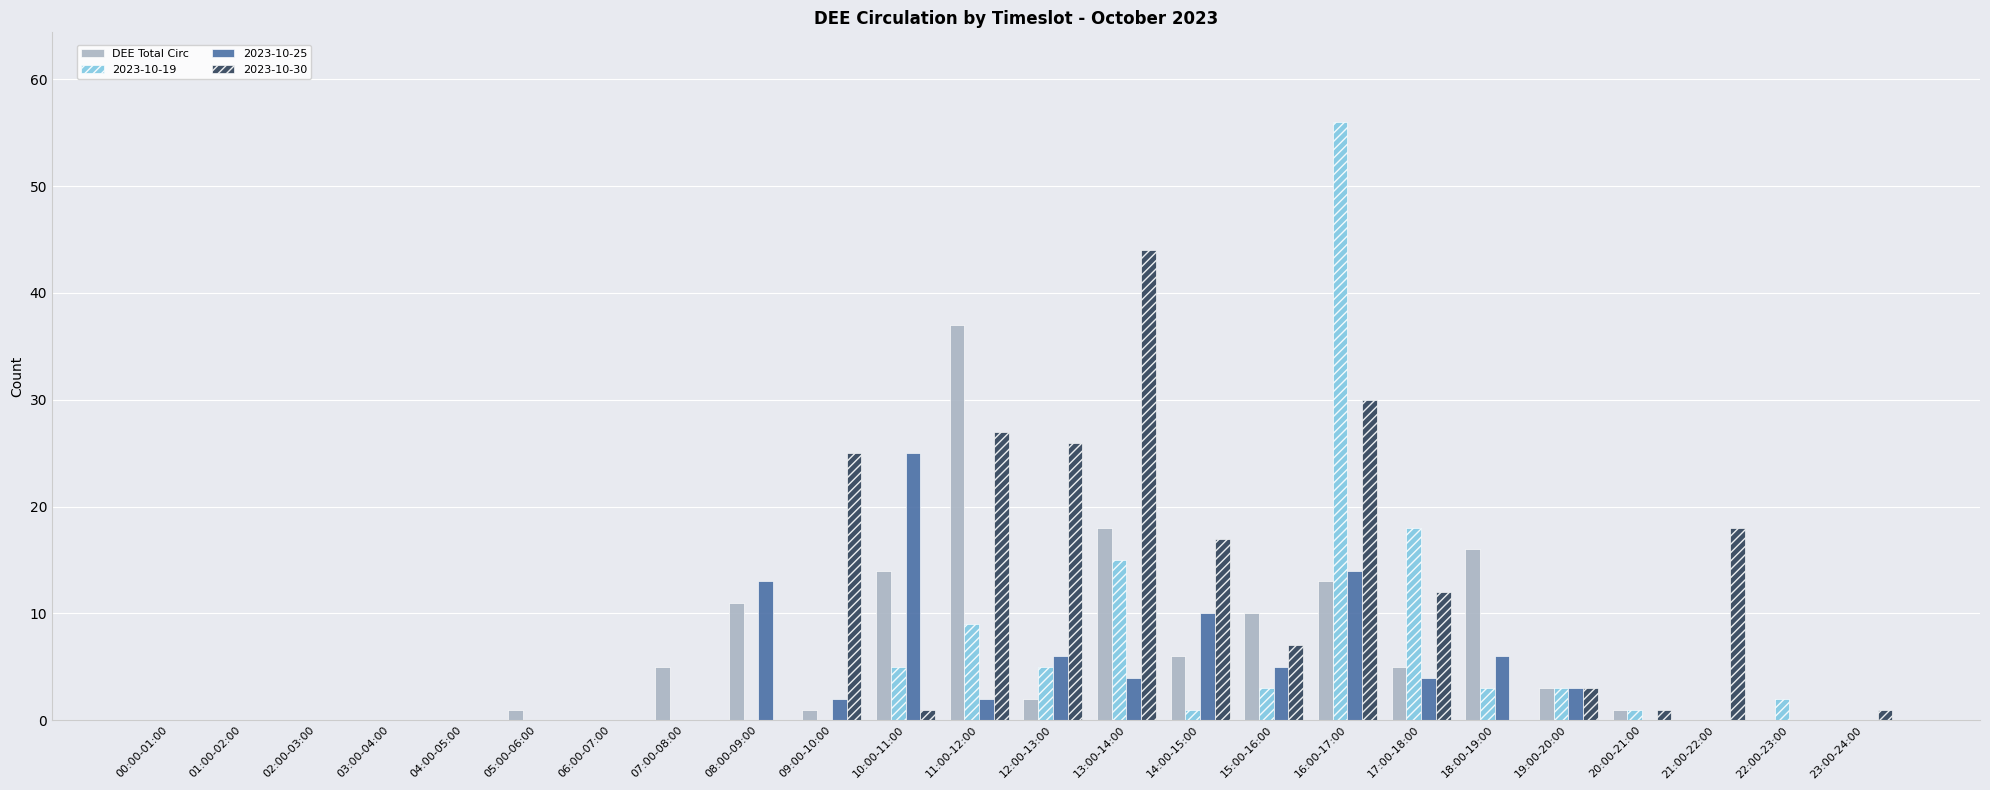

The 2023-10-19 series shows -39 at 21:00-22:00. True or false?

False